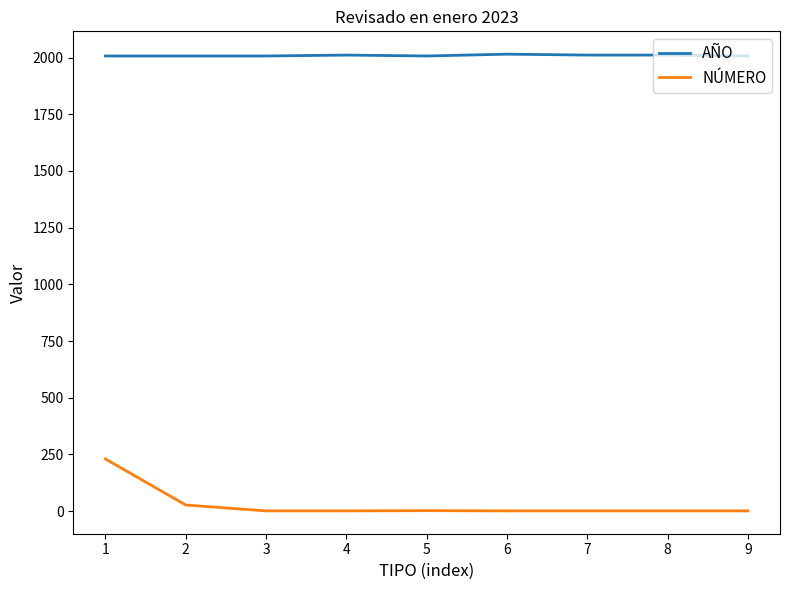

List the series in order of their overall mean, lowest first.

NÚMERO, AÑO